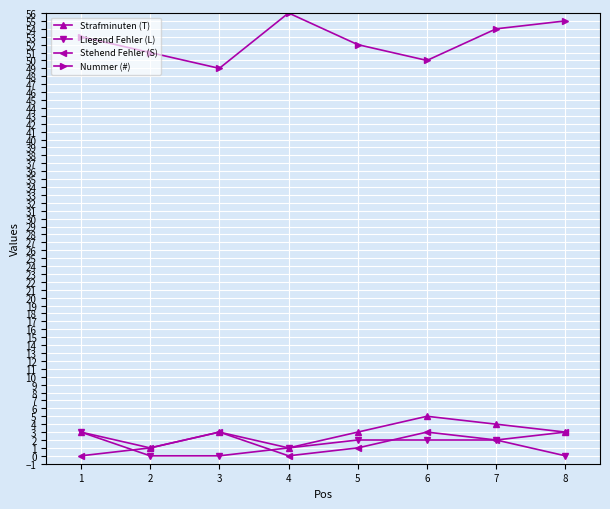

True or false: Nummer (#) has more than 0 points higher than both neighbors.

True